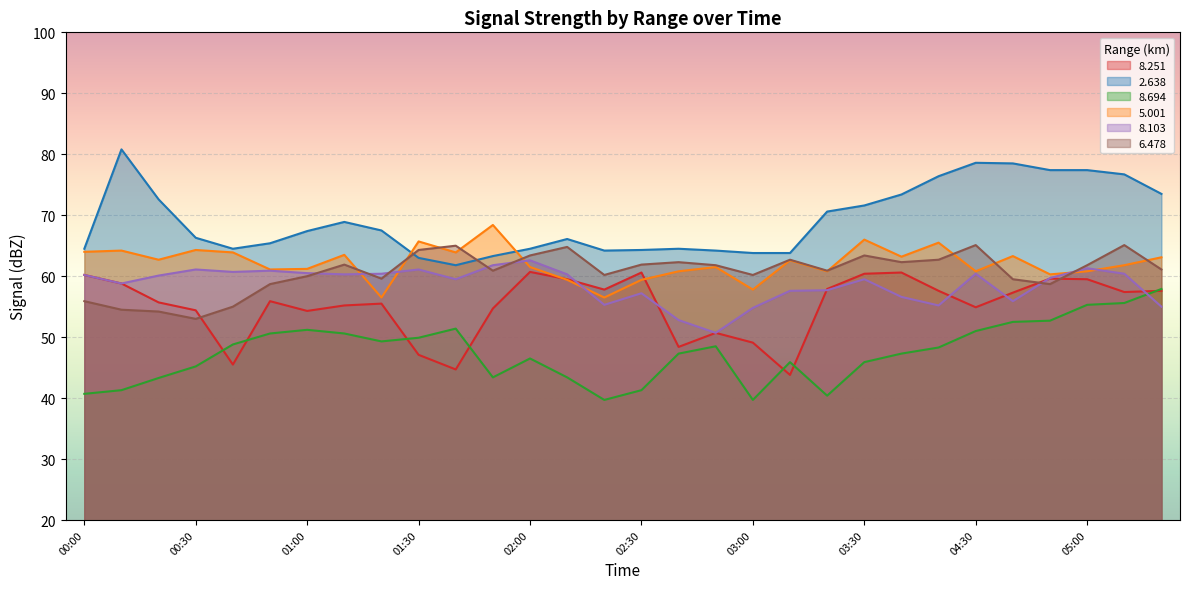

What is the approximate value of   6.478 at 04:40?

59.5